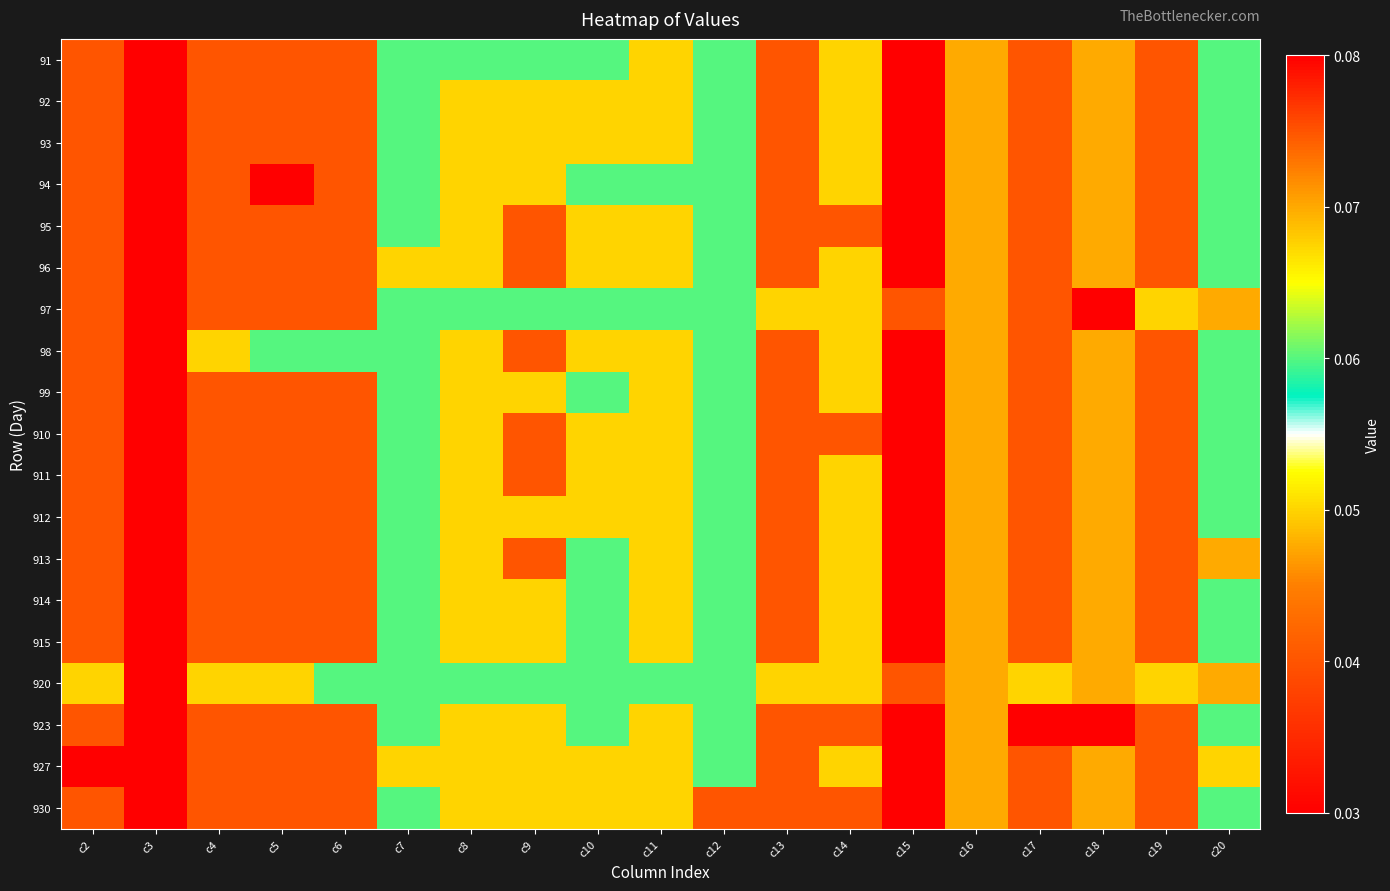

How many distinct data groups are displayed?

19